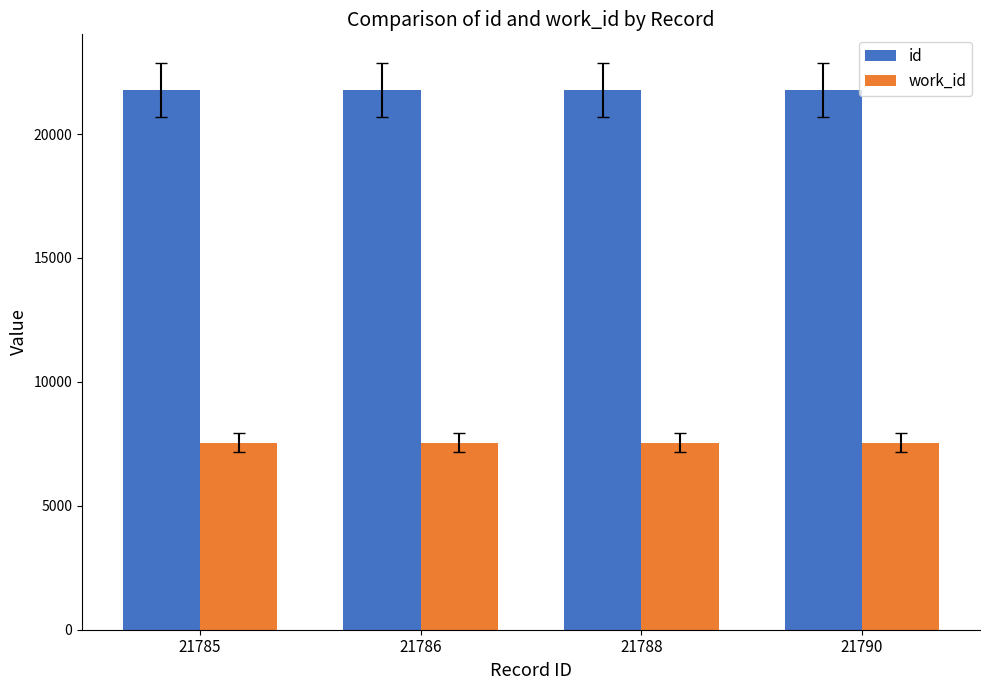

Count the number of categories in the chart.

4